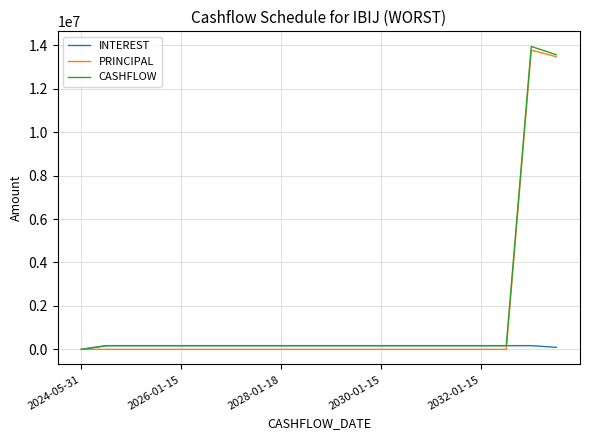

Which series has the widest spread of values?

CASHFLOW